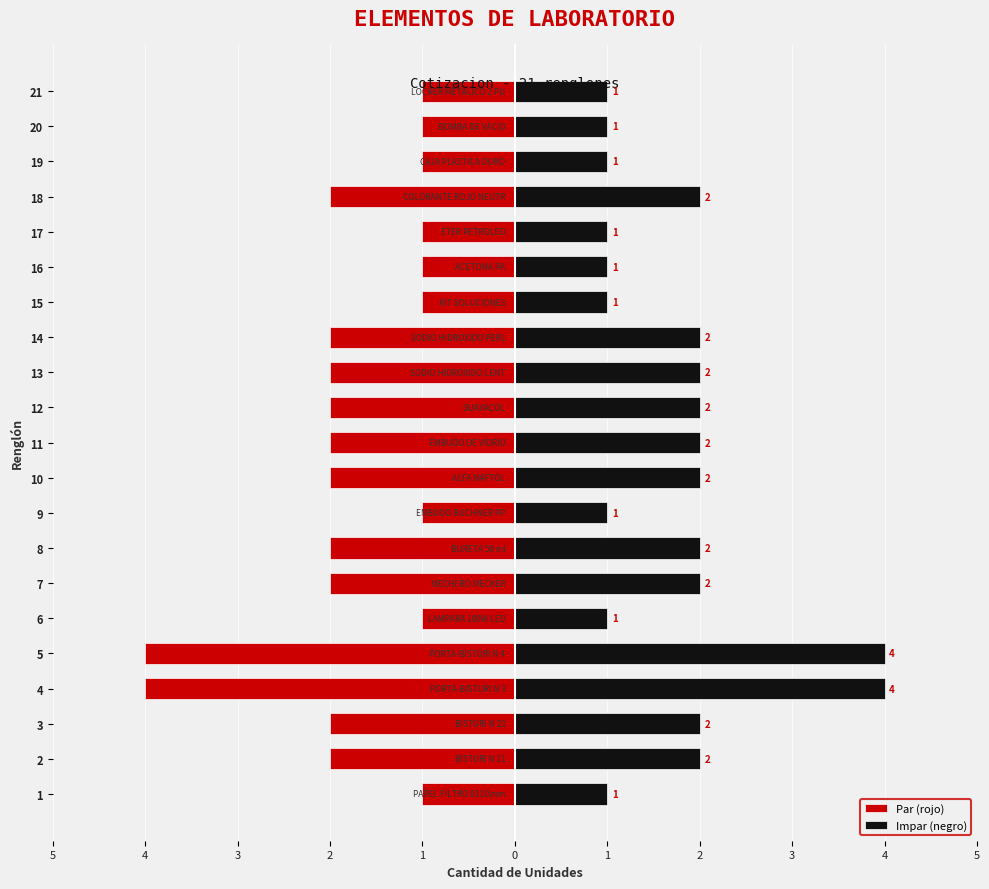

How many categories are shown in the chart?

21